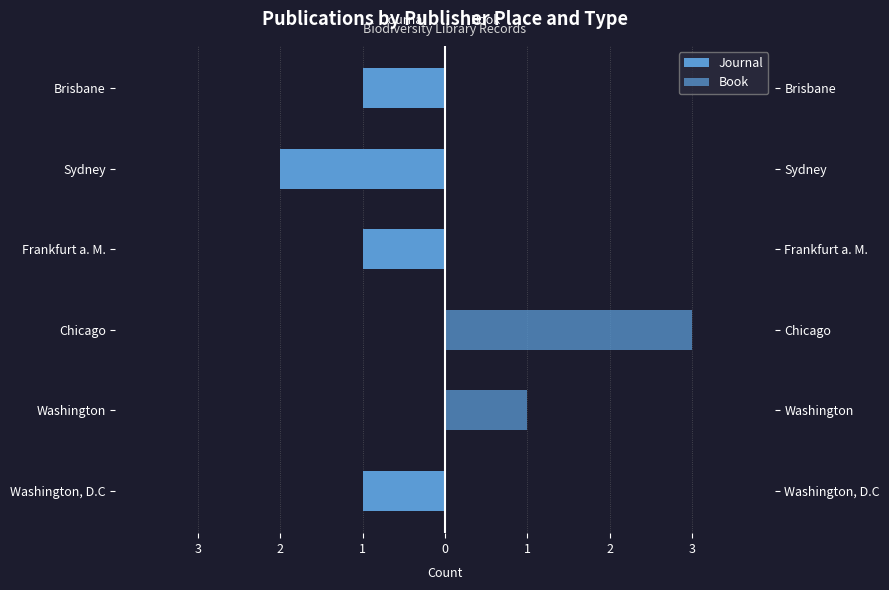

Reading right to left, transcribe all the data shown in this chart.

Journal: -1	-2	-1	0	0	-1
Book: 0	0	0	3	1	0